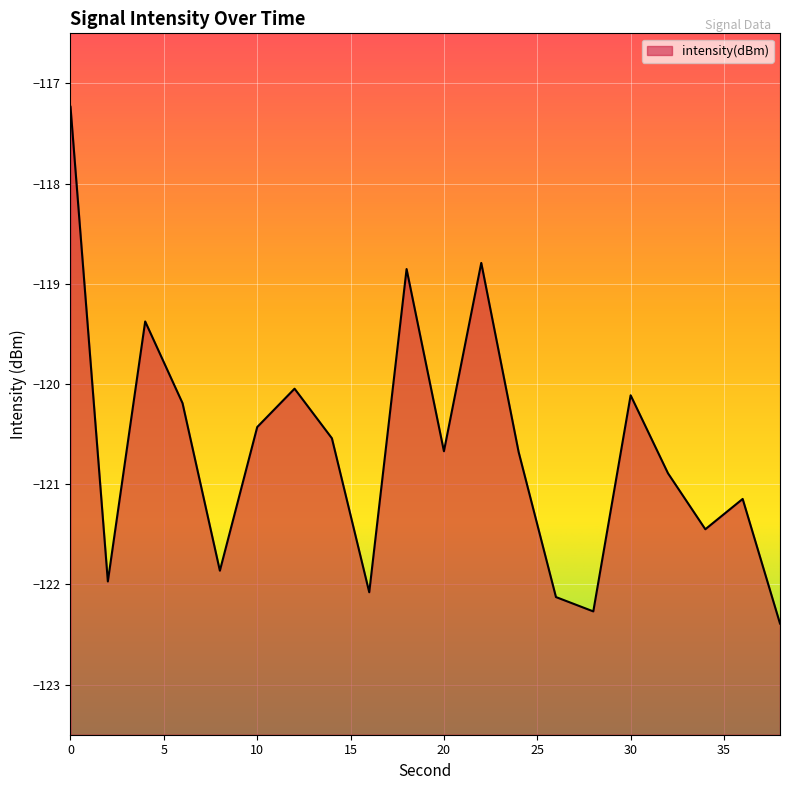

Reading left to right, what are all the values shown in this chart?

-117.2	-122.0	-119.4	-120.2	-121.9	-120.4	-120.0	-120.5	-122.1	-118.9	-120.7	-118.8	-120.7	-122.1	-122.3	-120.1	-120.9	-121.4	-121.1	-122.4